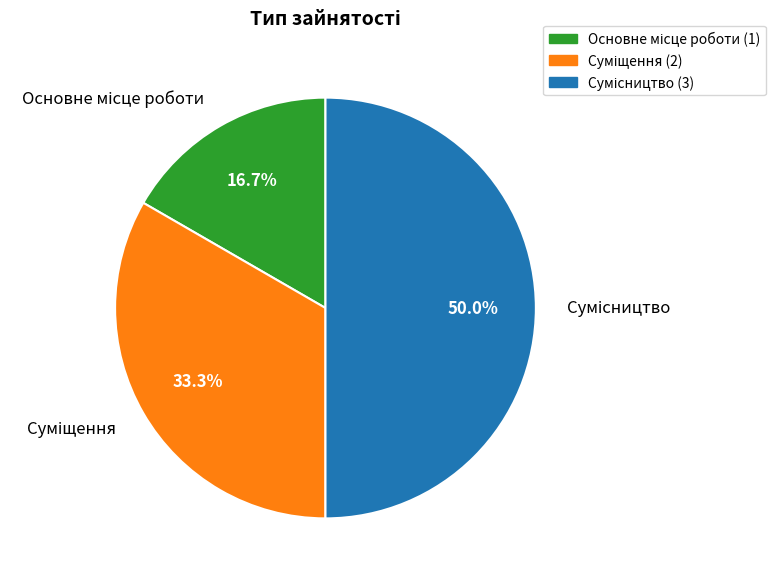

To the nearest percent, what percentage of the pie is Основне місце роботи?

17%